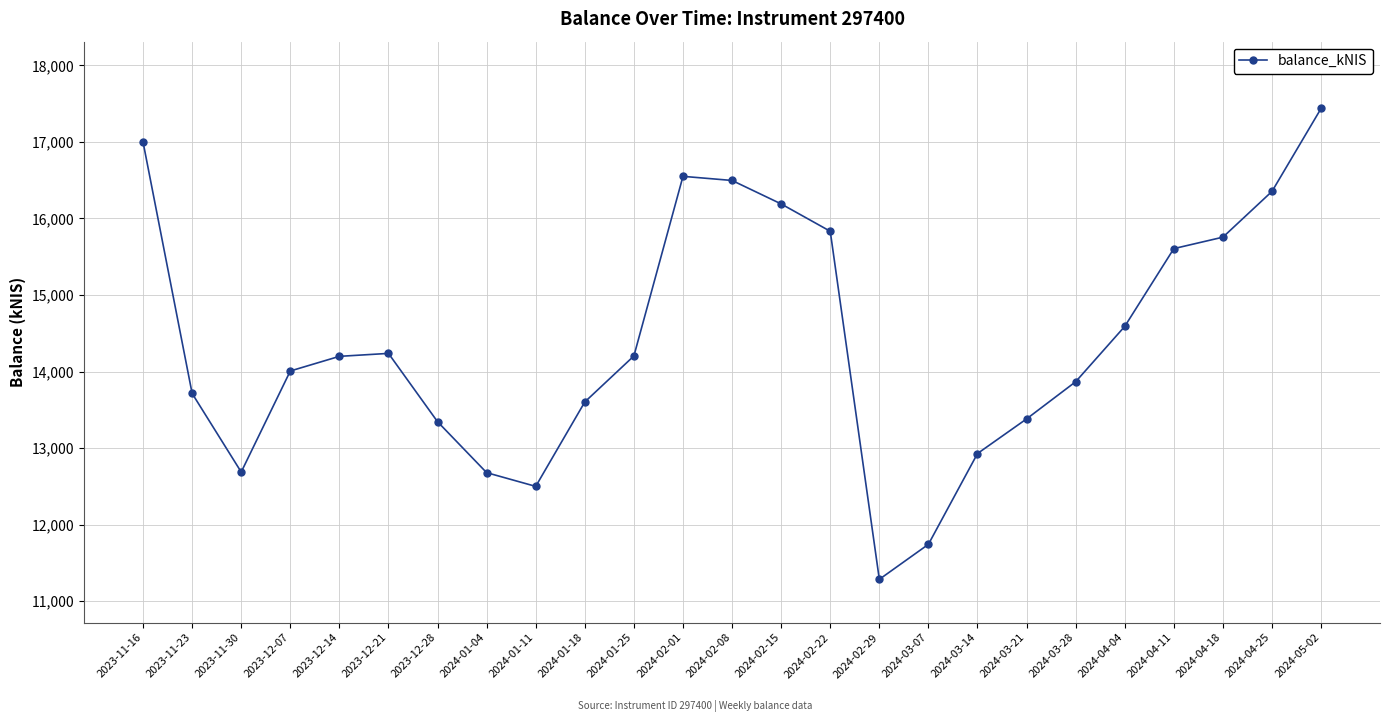

Is this an area chart (filled region under the line)?

No